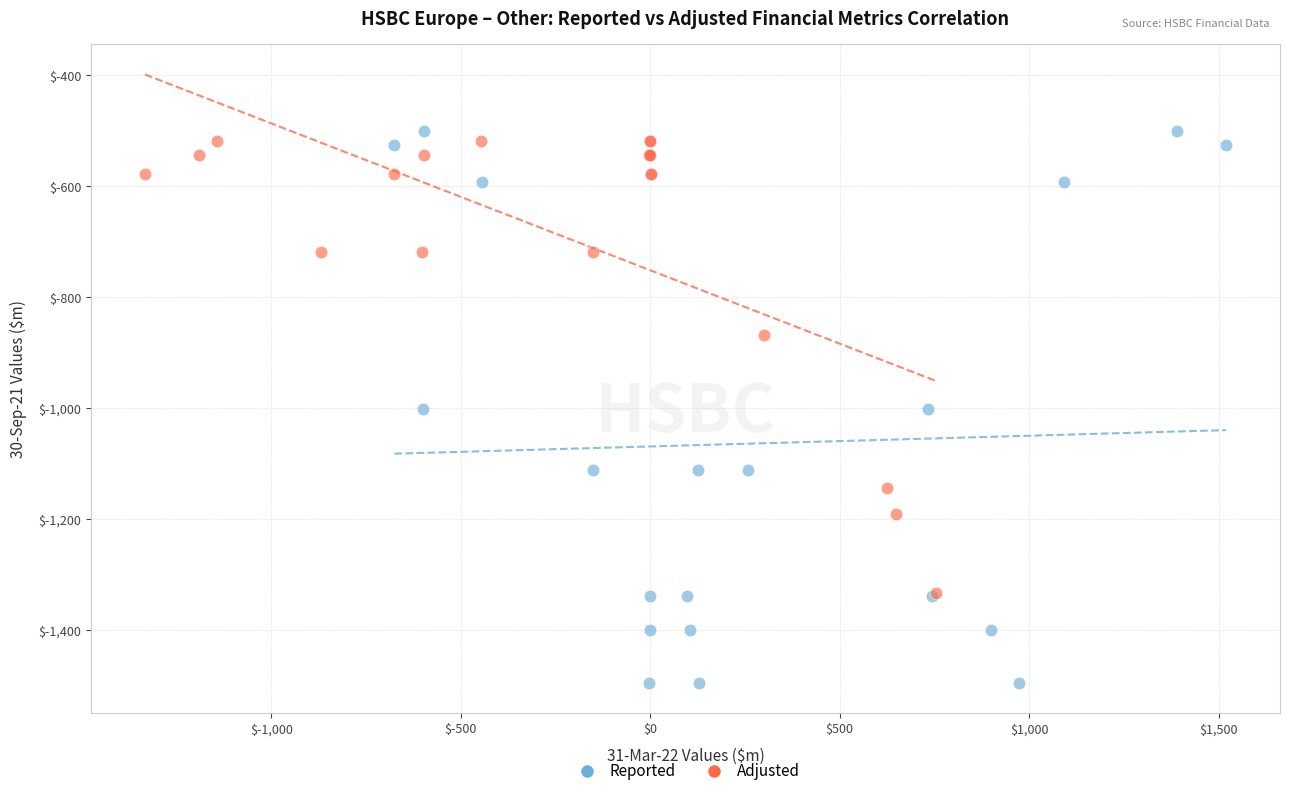

Which series has the largest Y range (max minus min)?

Reported